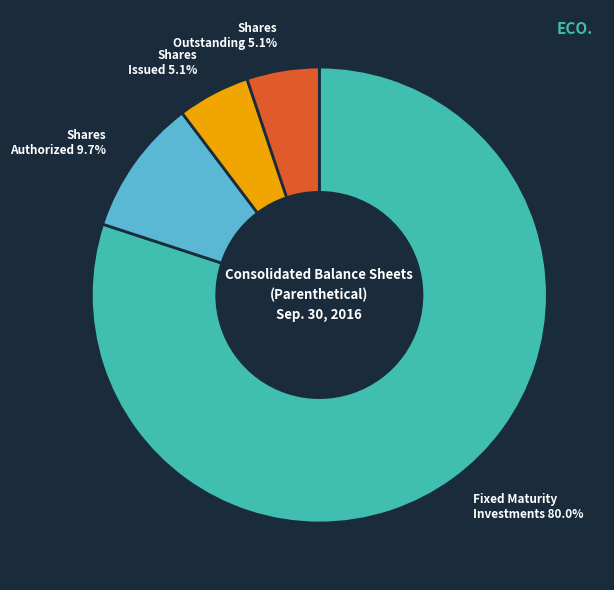

Is there any slice that represents more than half of the pie?

Yes